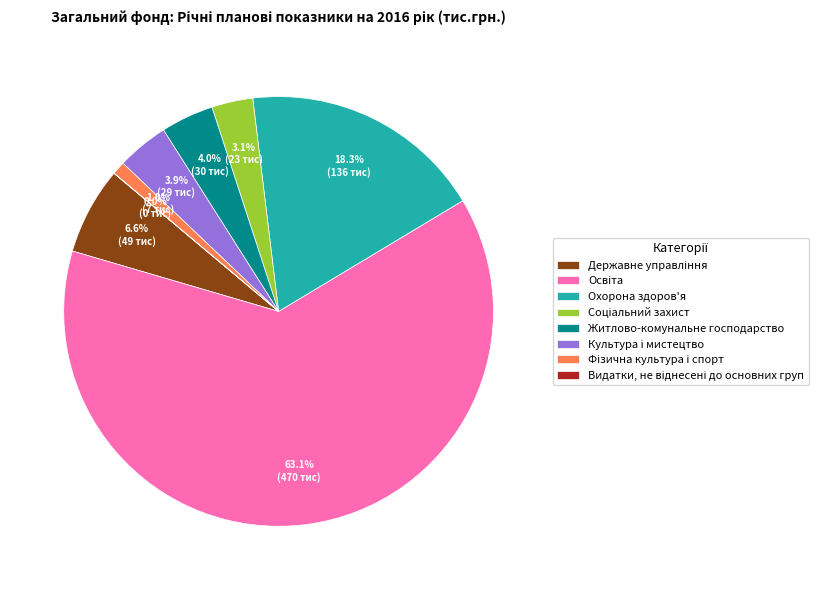

What portion of the pie excludes Охорона здоров'я?

81.7%